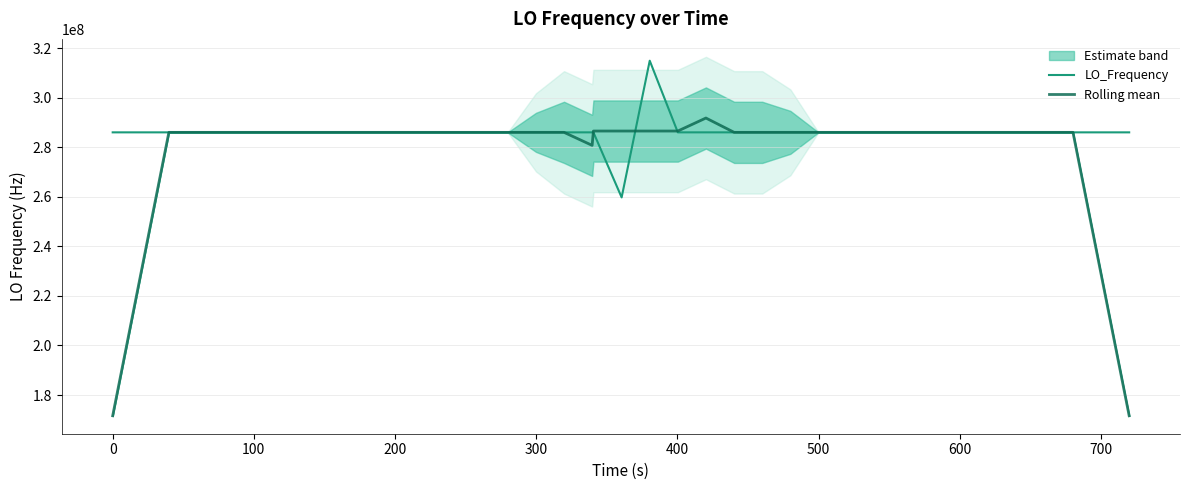

How many interior local valleys does the Rolling mean series have?

10